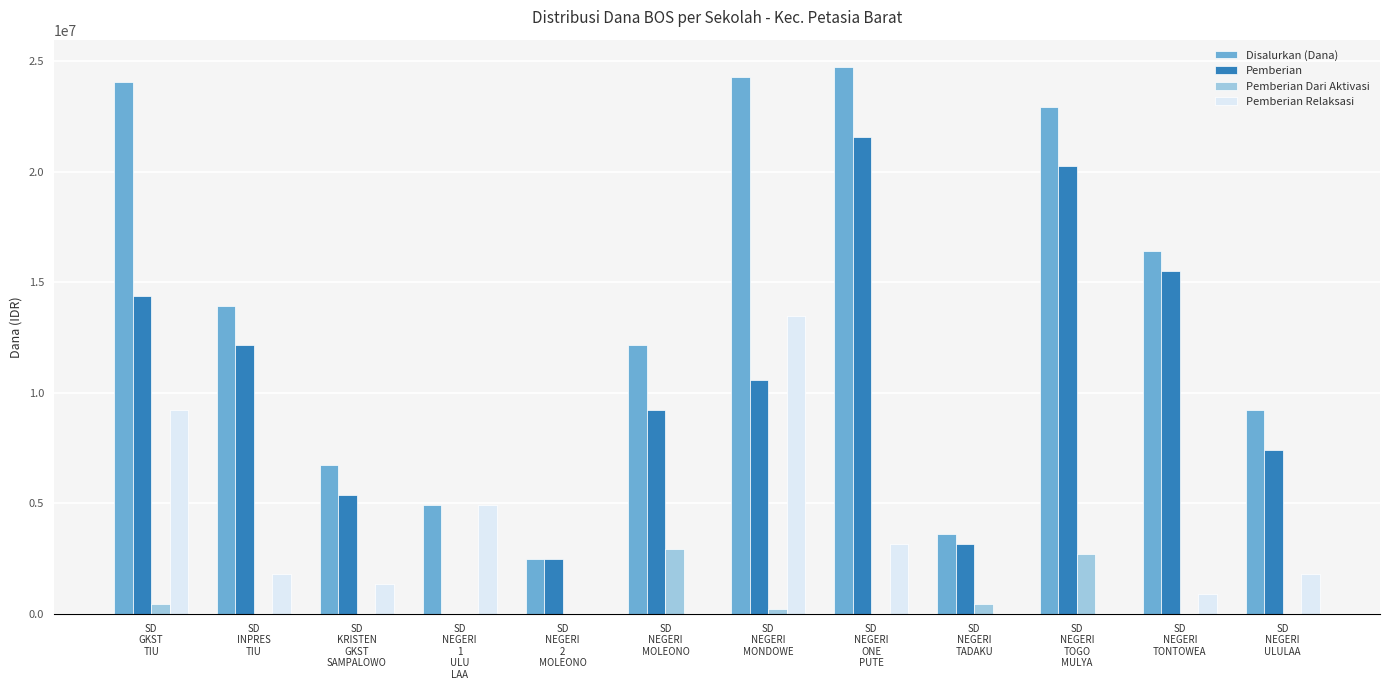

The Disalurkan (Dana) series shows 2475000 at SD
NEGERI
2
MOLEONO. True or false?

True